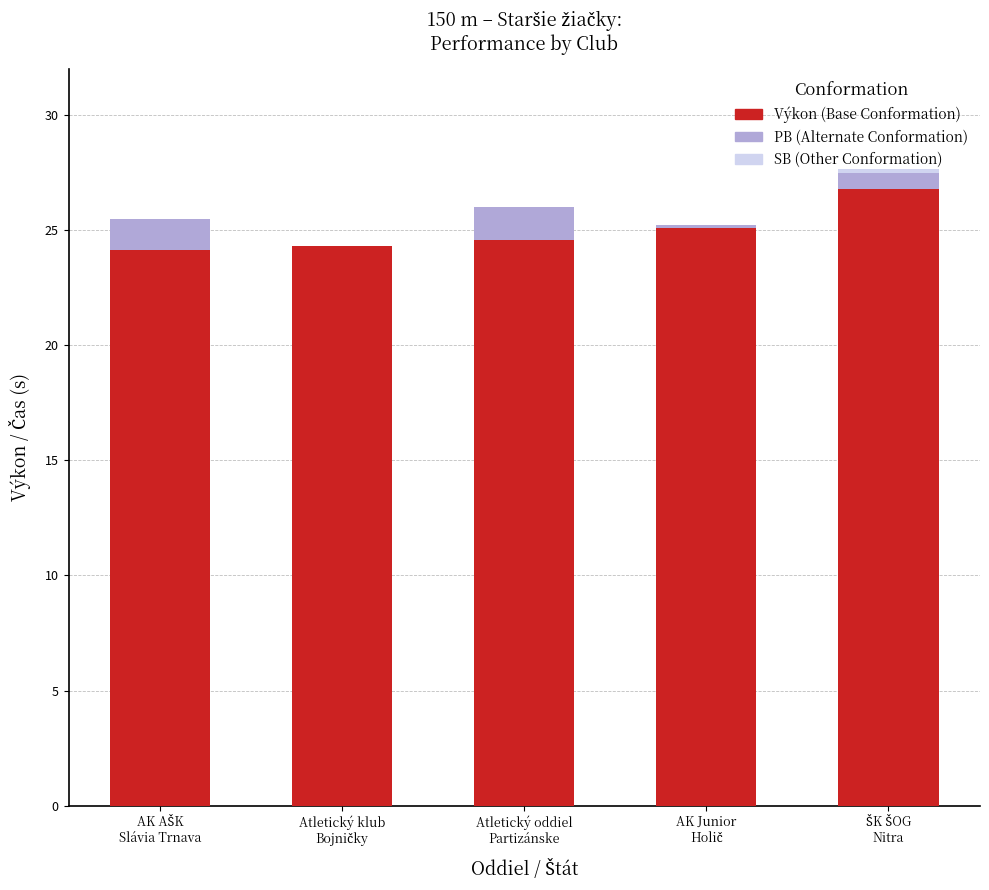

What is the label of the 3rd bar from the left?

Atletický oddiel
Partizánske